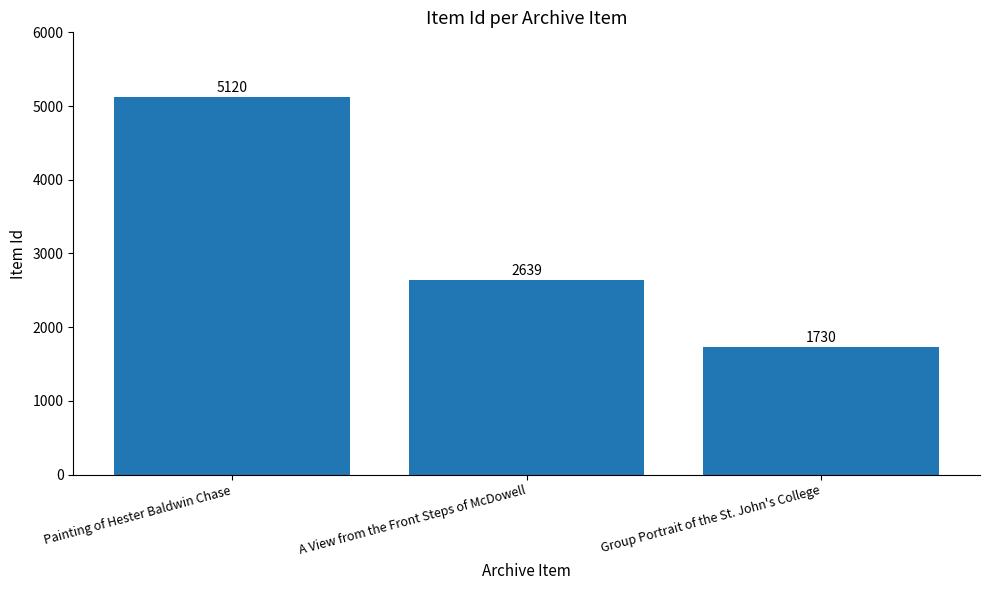

What is the difference between the second highest and minimum values?

909